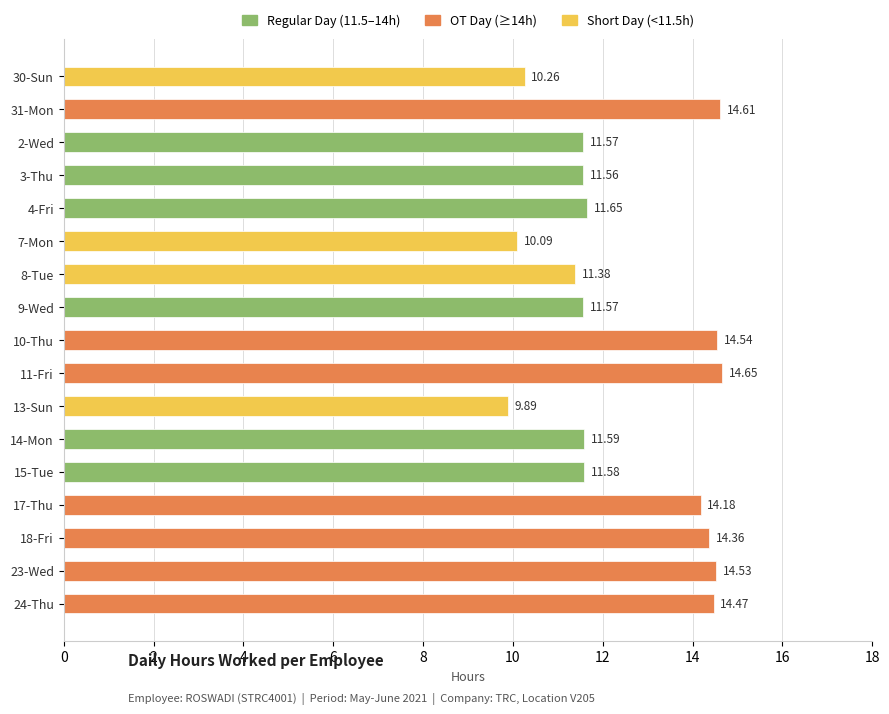

What is the change in value from 10-Thu to 17-Thu?

-0.4